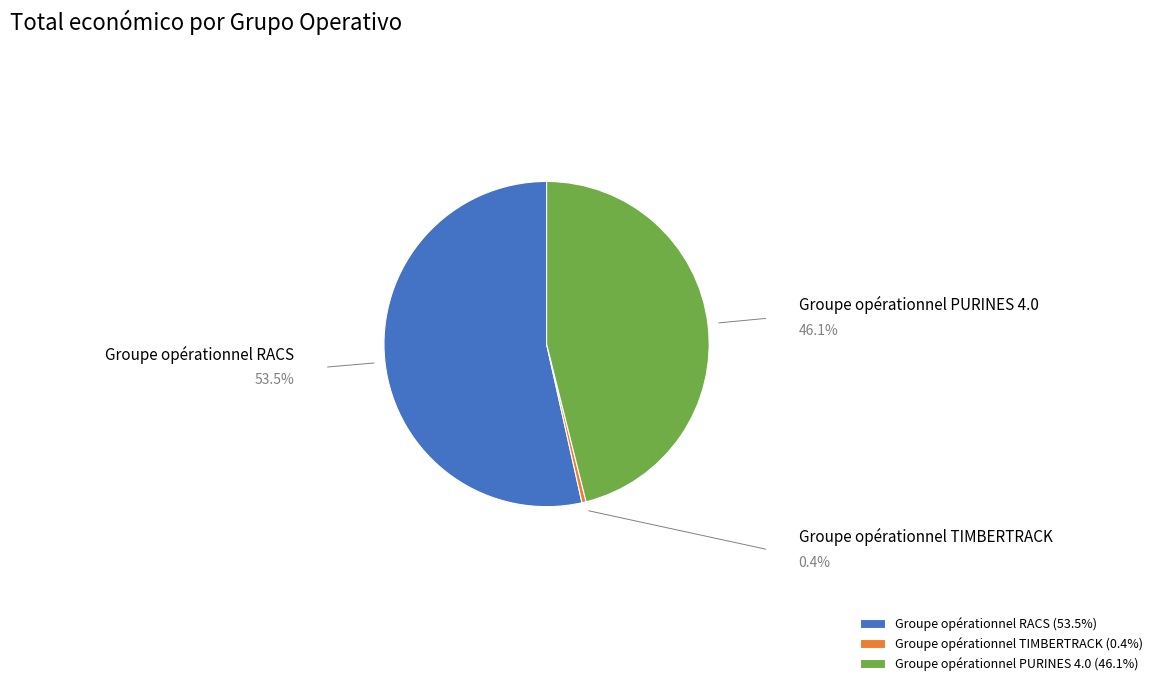

Does Groupe opérationnel RACS account for over 50% of the chart?

Yes